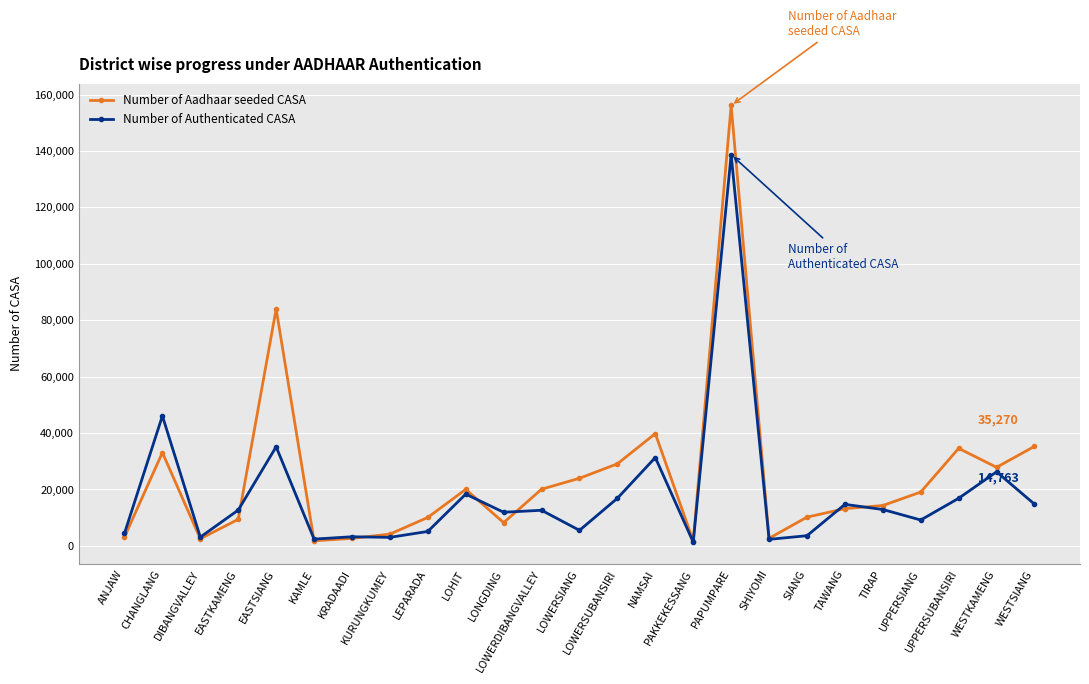

How many data points in Number of Aadhaar seeded CASA are less than 14290?

12